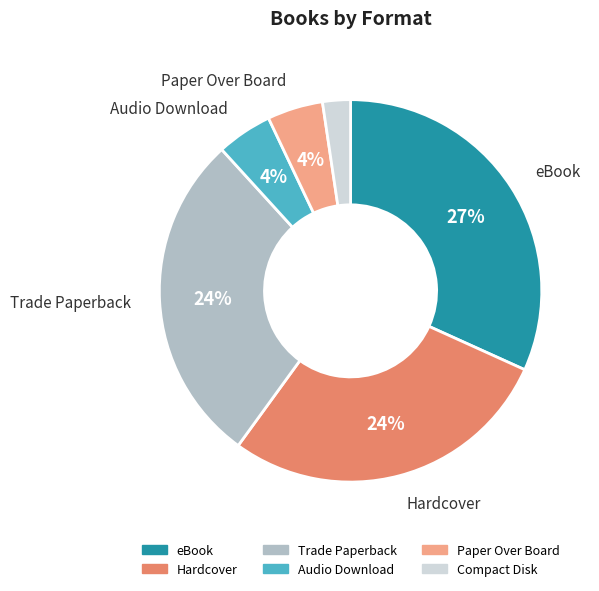

What is the smallest slice in the pie chart?

Compact Disk